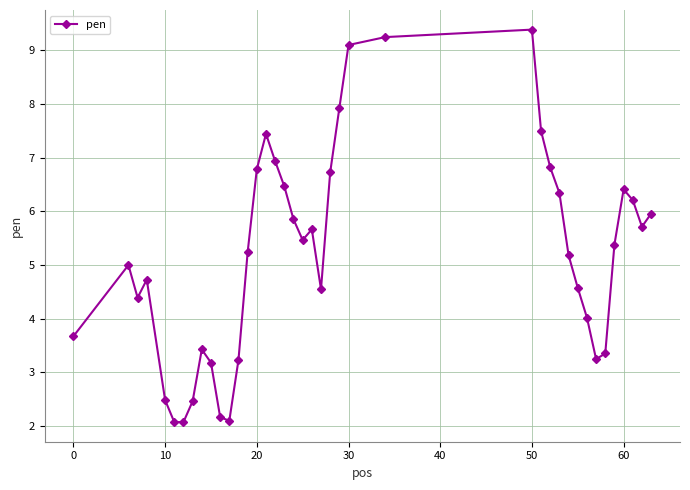

What is the difference between the second highest and second lowest values?

7.2